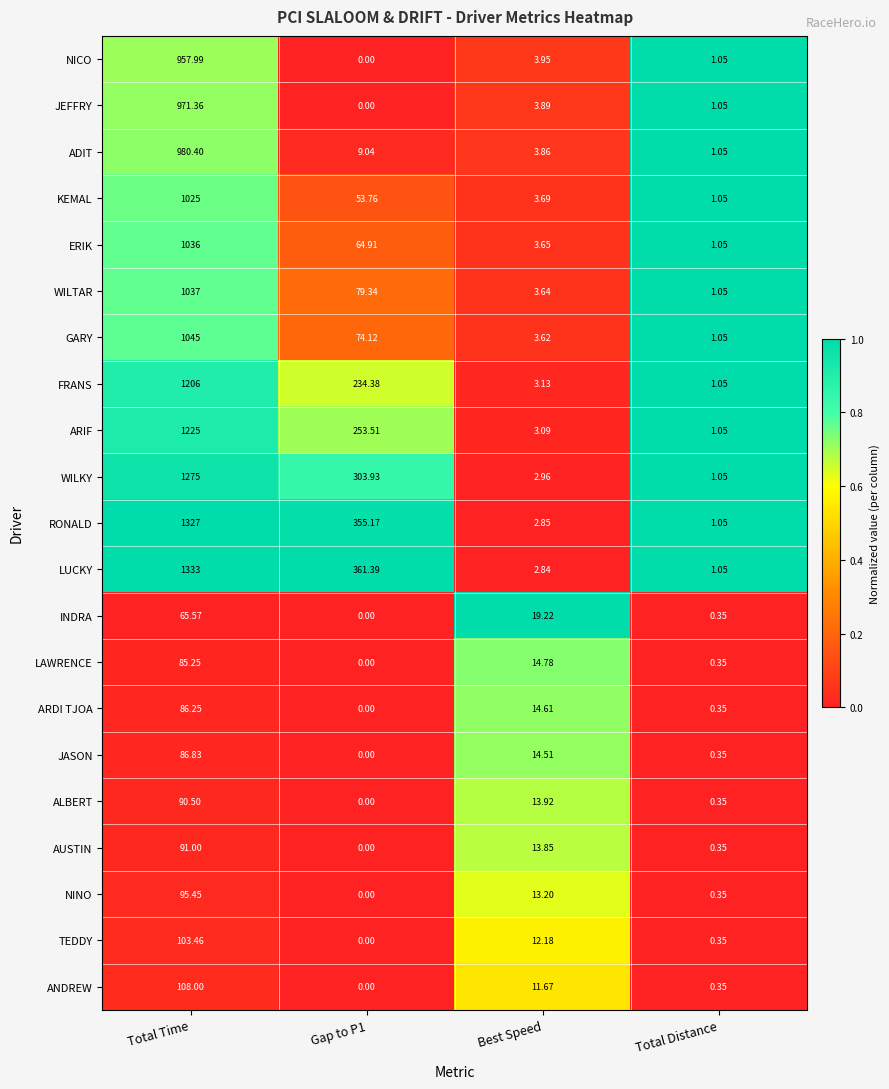

What is the total value across all series at Best Speed?

169.1